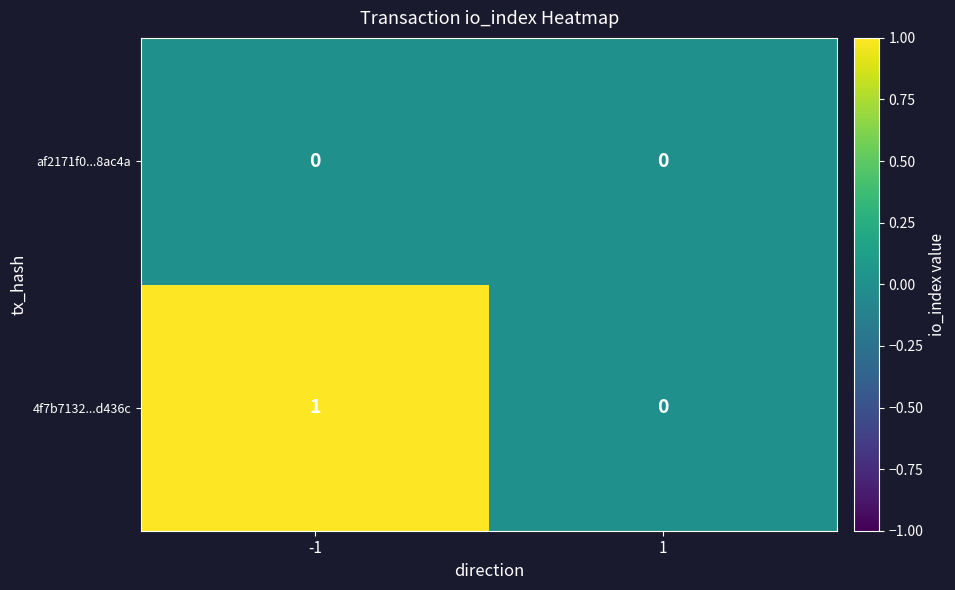

Which series changed the most between -1 and 1?

4f7b7132...d436c